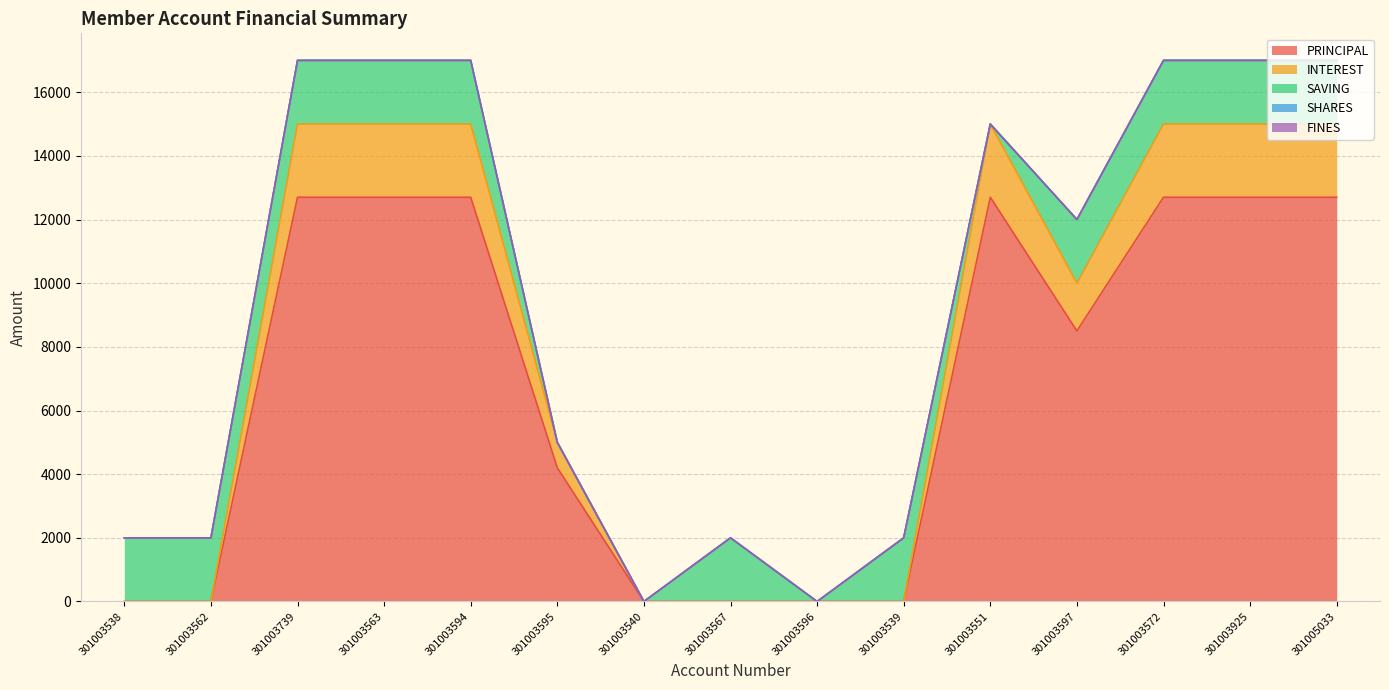

True or false: INTEREST has more than 0 interior local peaks.

True